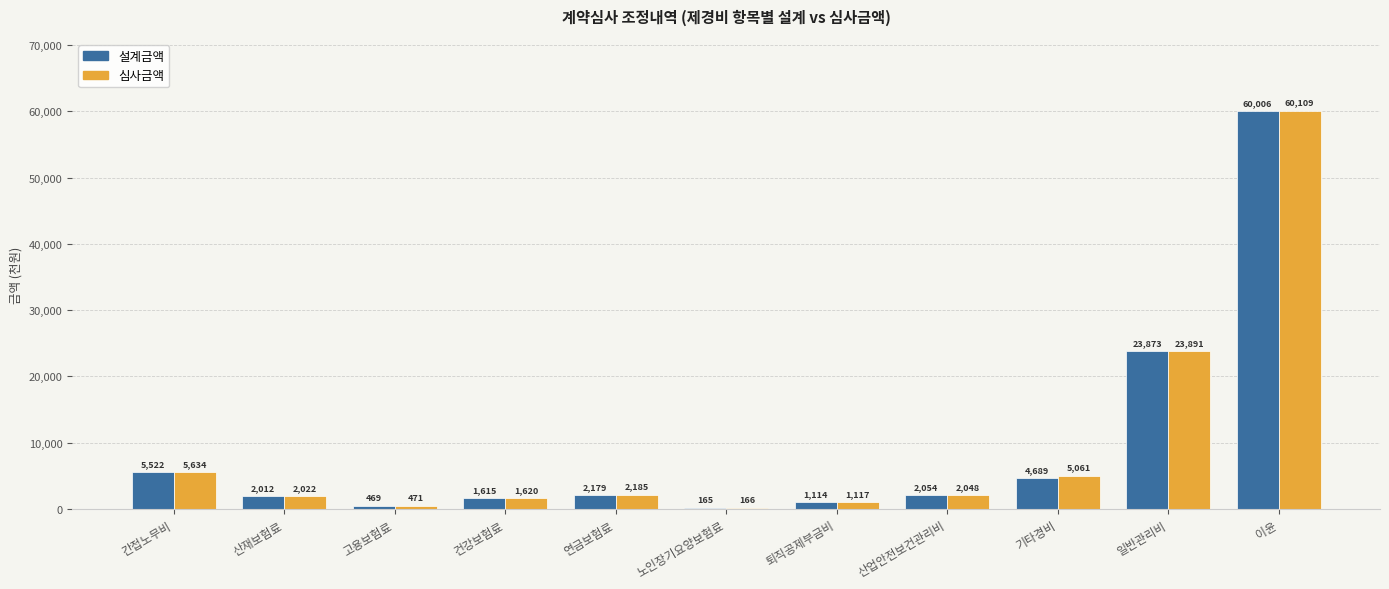

Are the bars horizontal?

No